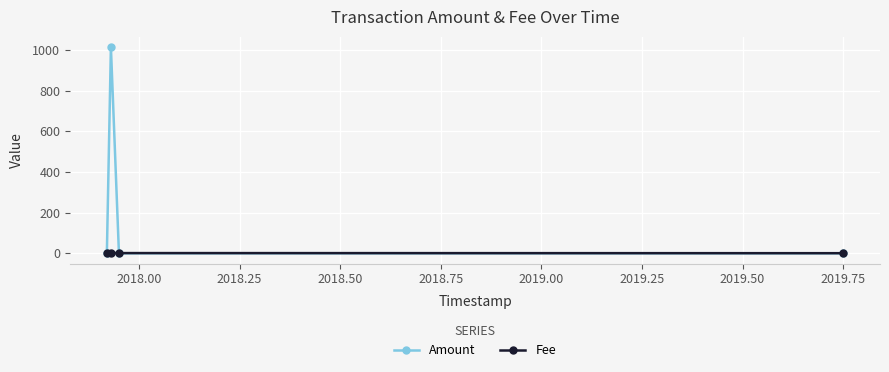

List the series in order of their peak value, lowest first.

Fee, Amount